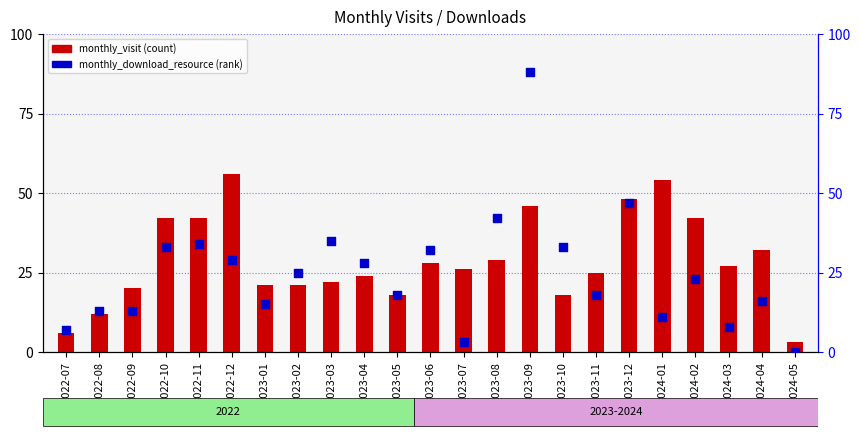

Which series has the widest spread of Y values?

monthly_download_resource